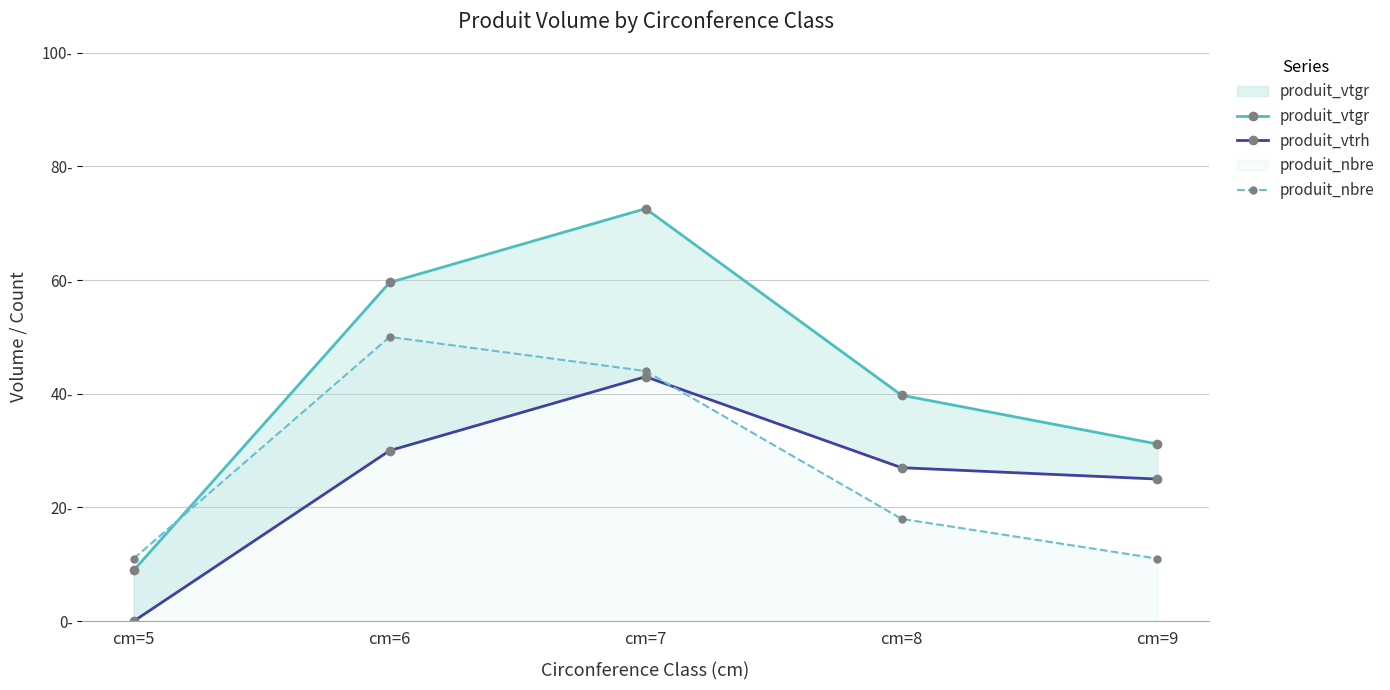

Reading right to left, transcribe all the data shown in this chart.

produit_vtgr: 31.2	39.7	72.6	59.6	8.9
produit_vtrh: 25.0	27.0	43.0	30.0	0.0
produit_nbre: 11.0	18.0	44.0	50.0	11.0